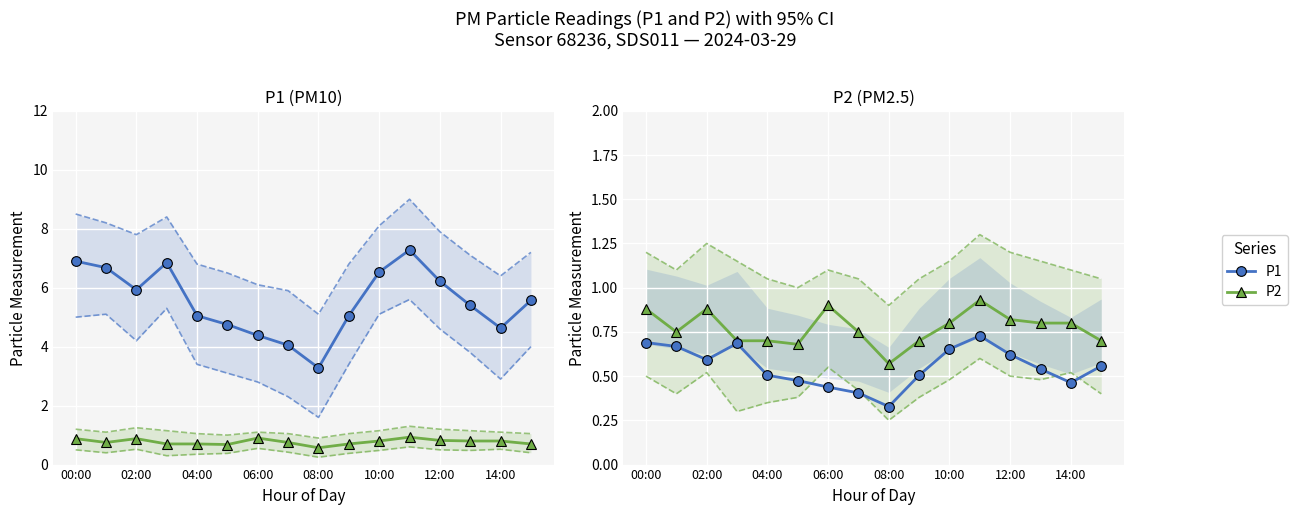

Between 10:00 and 08:00, which is larger?

10:00